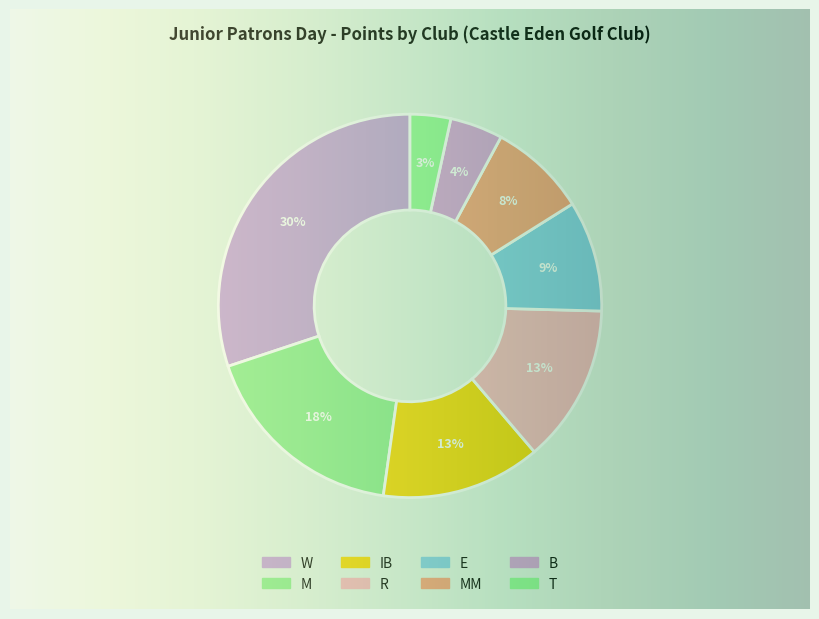

Does any single category account for the majority?

No